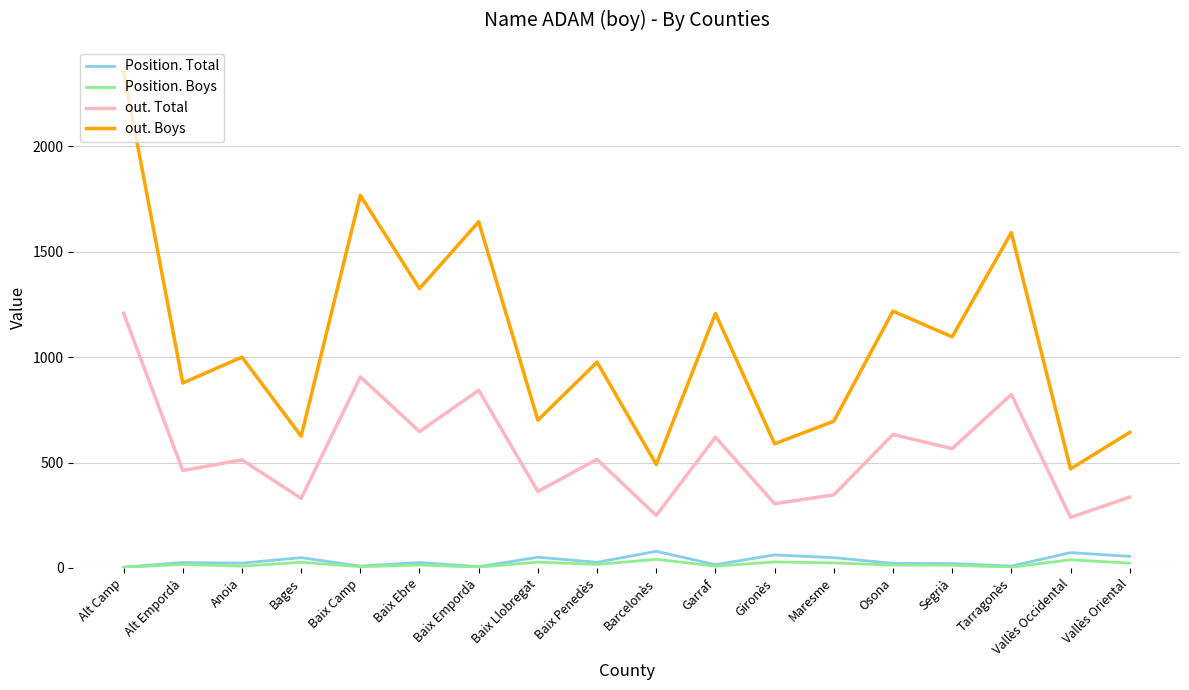

What is the difference between the maximum and second lowest values in the out. Total series?

959